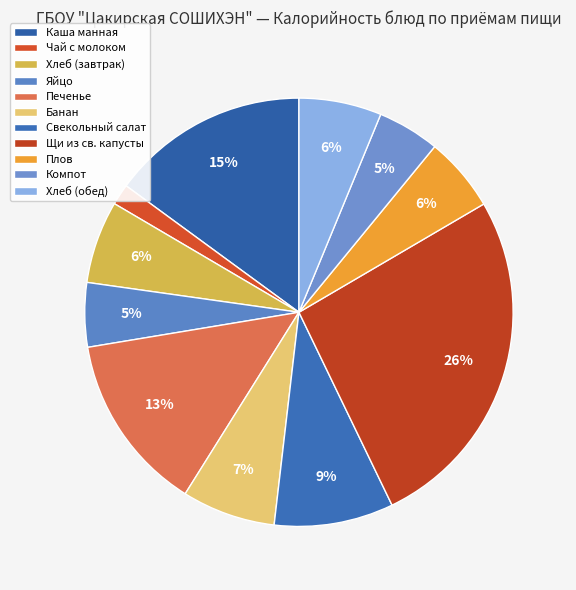

How much of the chart is everything except Плов?

94.4%